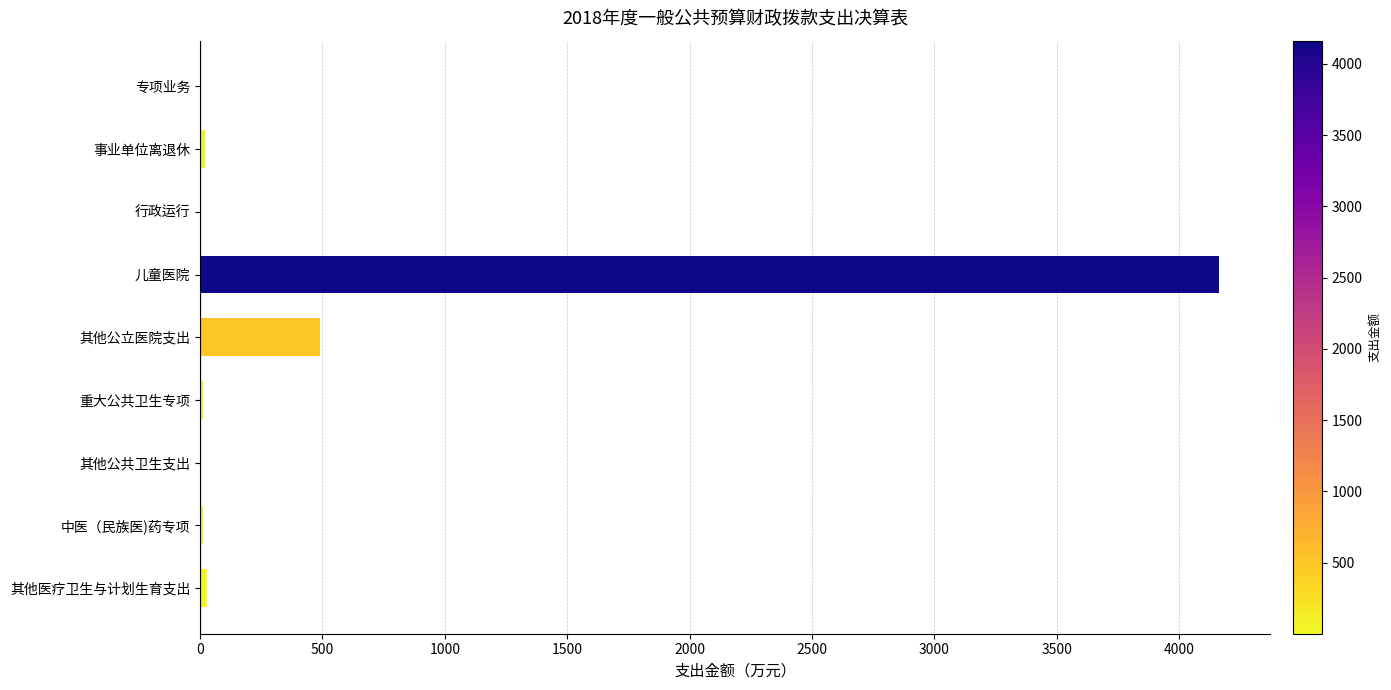

Which label corresponds to the largest value in the chart?

儿童医院